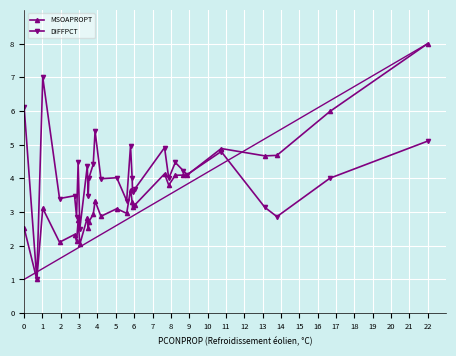

List the series in order of their overall mean, lowest first.

MSOAPROPT, DIFFPCT